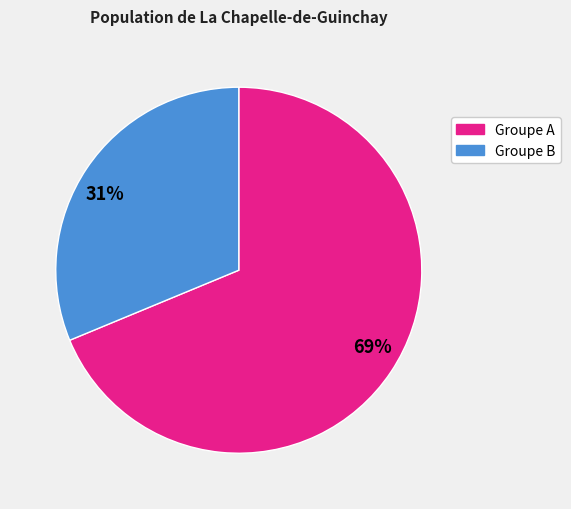

Which category has the smallest portion of the pie?

31%